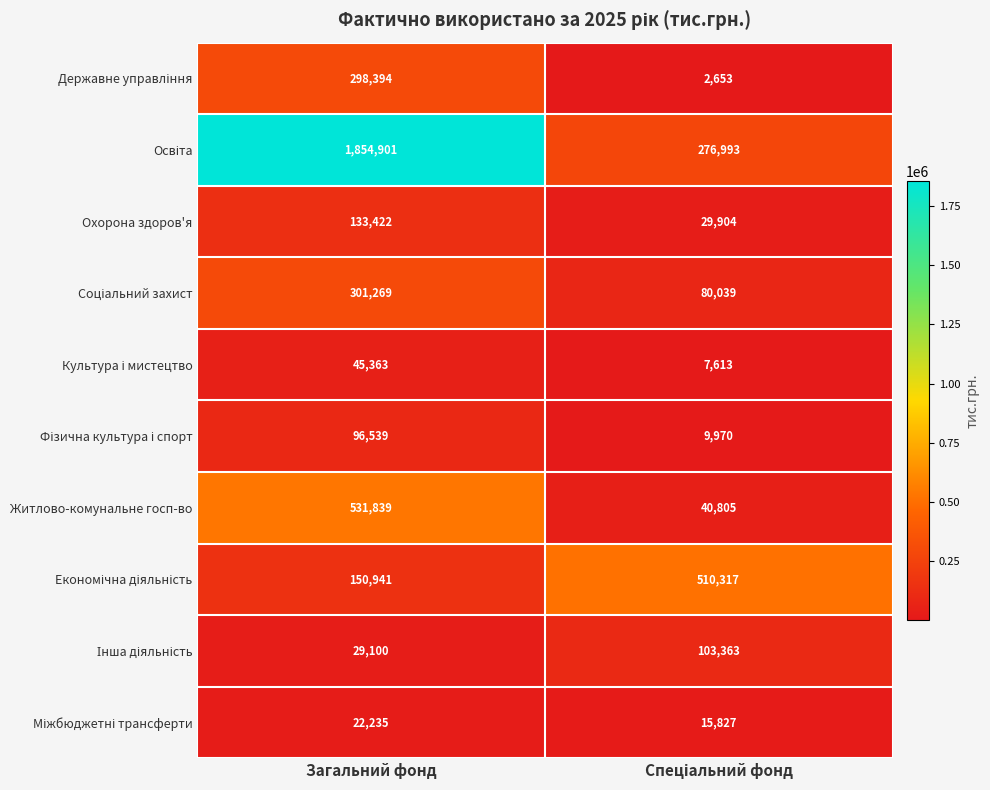

At which category does the chart reach its peak across all series?

Загальний фонд